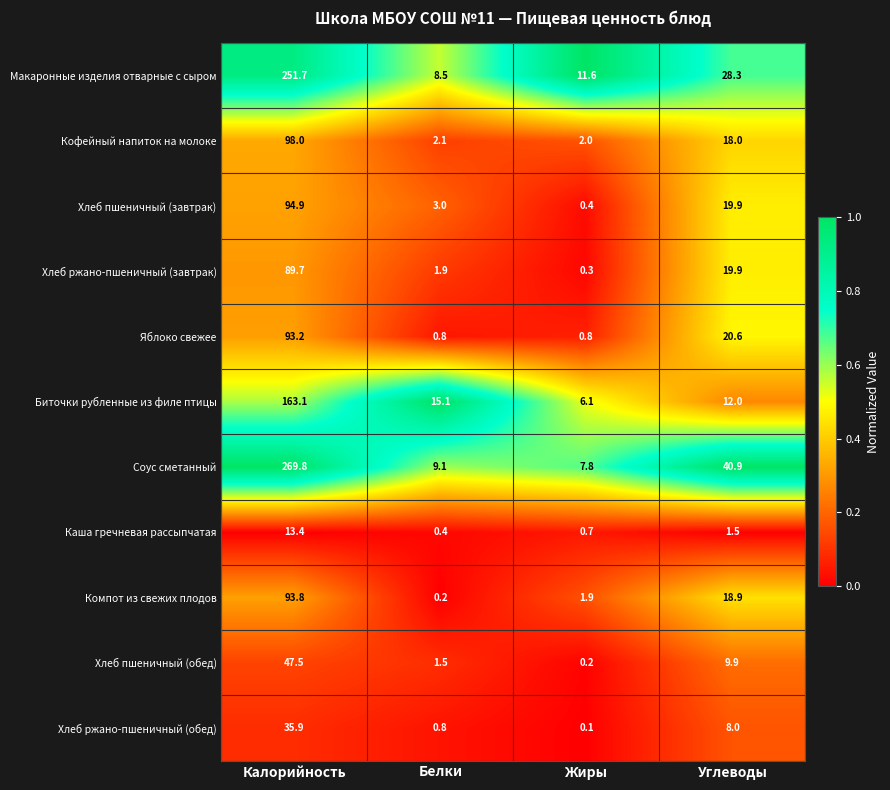

True or false: Кофейный напиток на молоке has a value of 4.4 at Углеводы.

False